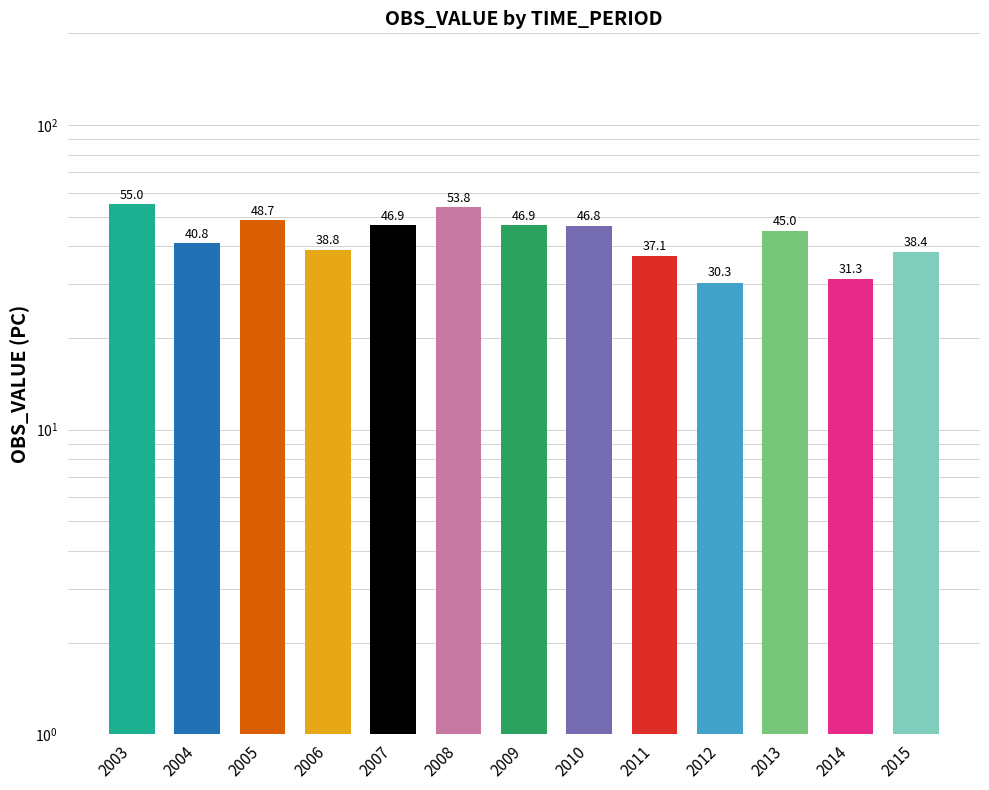

Between 2013 and 2003, which is larger?

2003